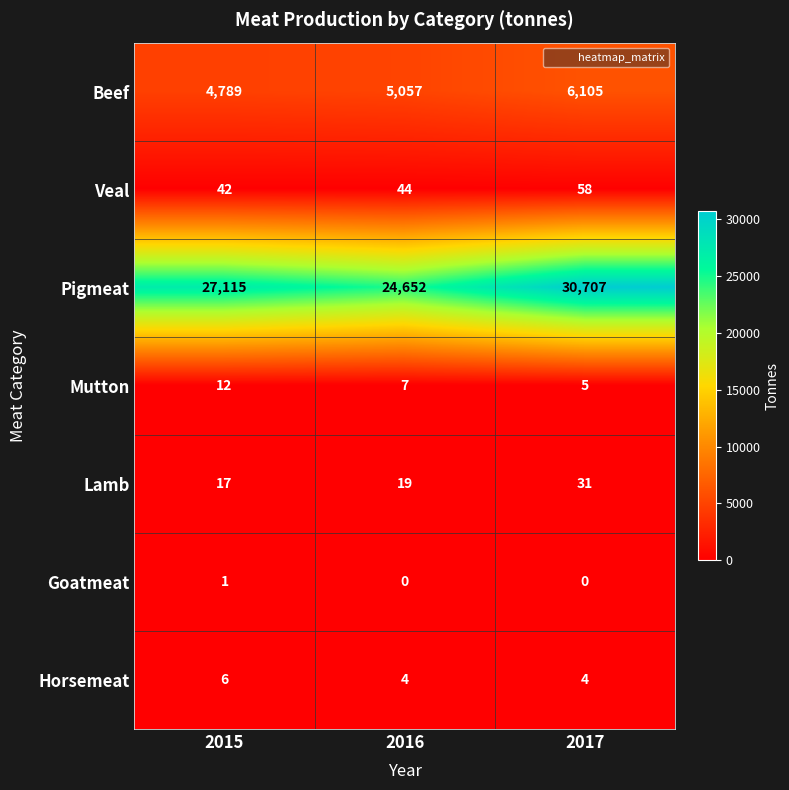

How many series are shown in this chart?

7